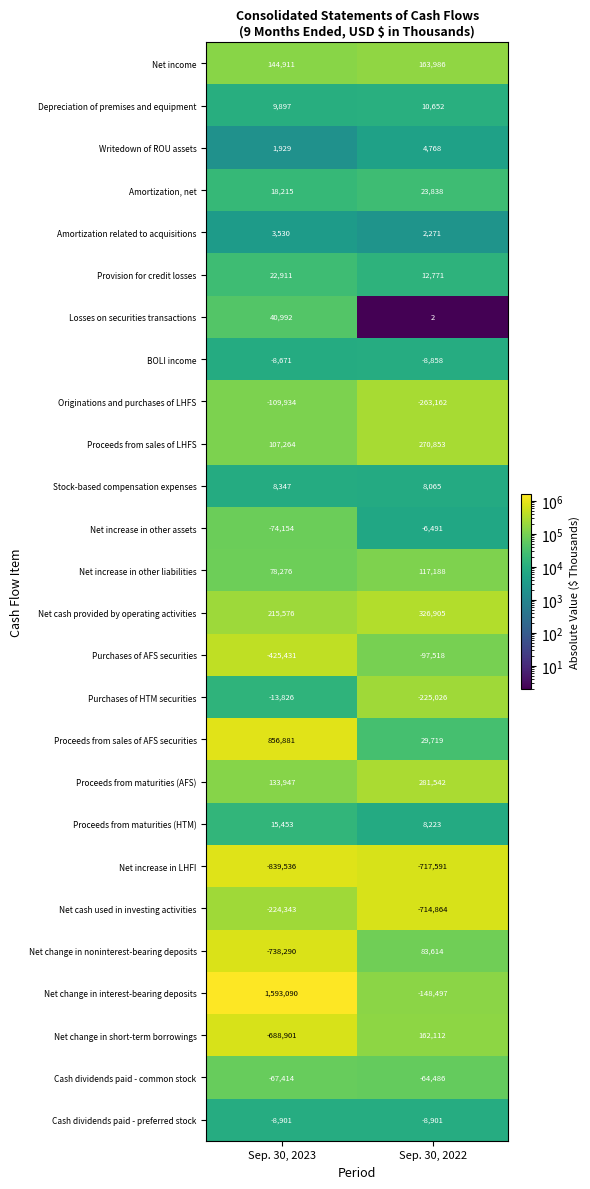

Which series changed the most between Sep. 30, 2023 and Sep. 30, 2022?

Net change in interest-bearing deposits